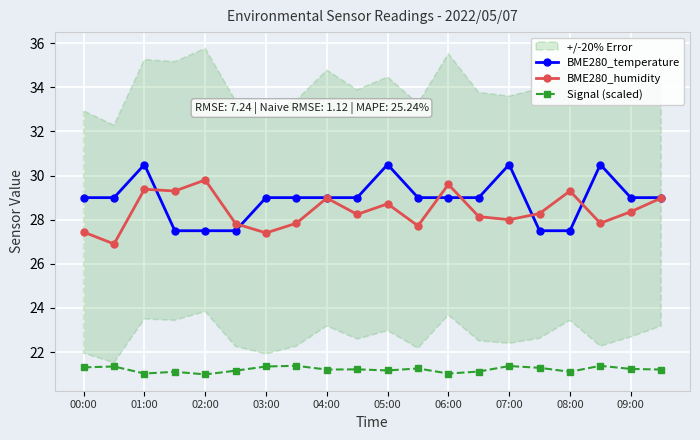

At which category does BME280_temperature reach its first local peak?

01:00